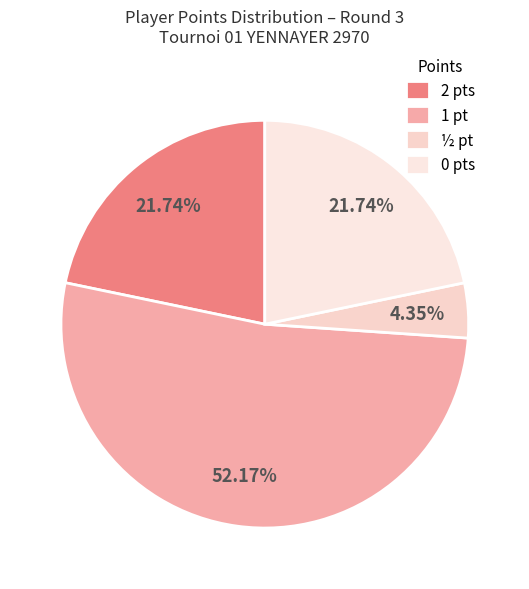

Count the number of slices in the pie.

4